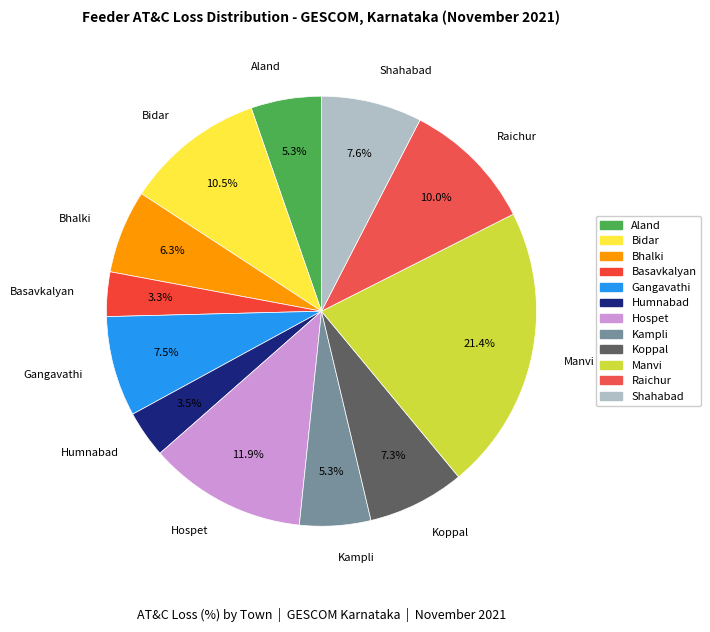

Does any single category account for the majority?

No